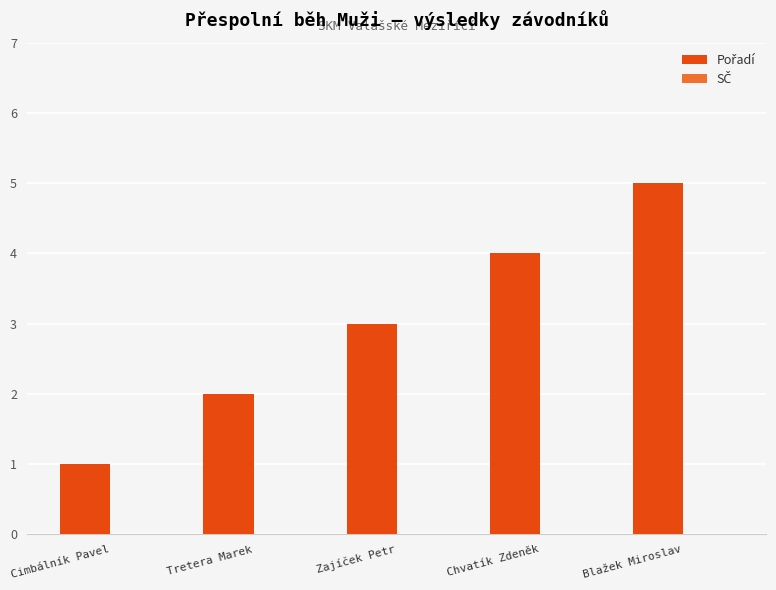

What is the label of the 5th bar from the right?

Cimbálník Pavel